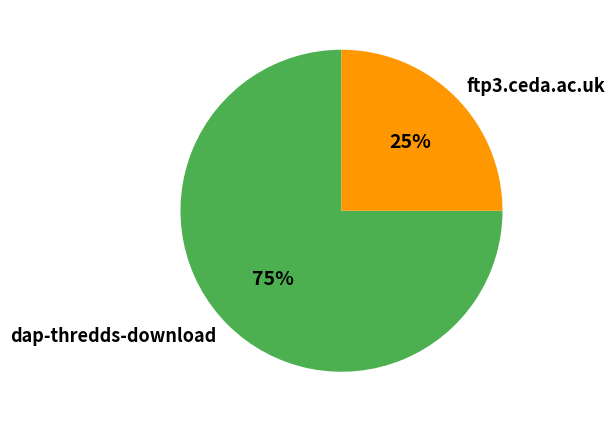

Is ftp3.ceda.ac.uk the majority of the pie?

No